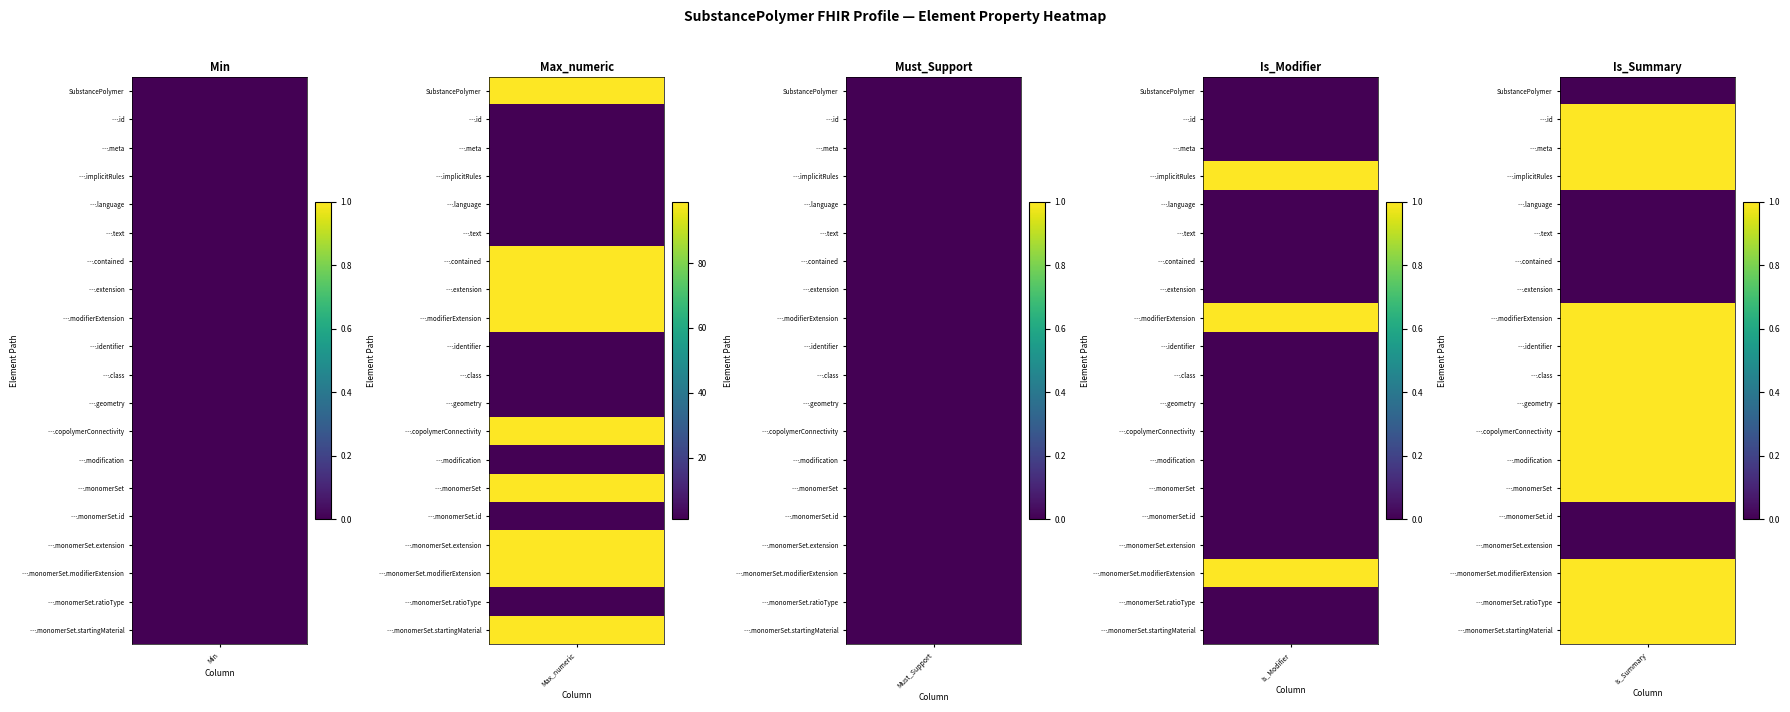

The value of SubstancePolymer.monomerSet.ratioType at SubstancePolymer.meta is 0. True or false?

False